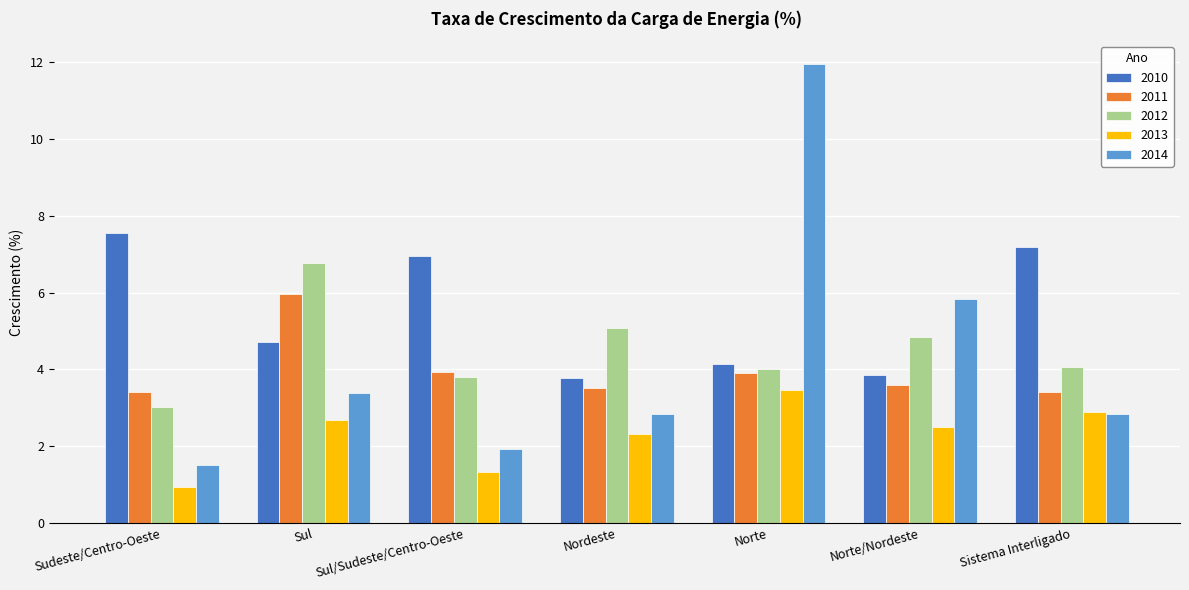

What are all the series names shown in the legend?

2010, 2011, 2012, 2013, 2014